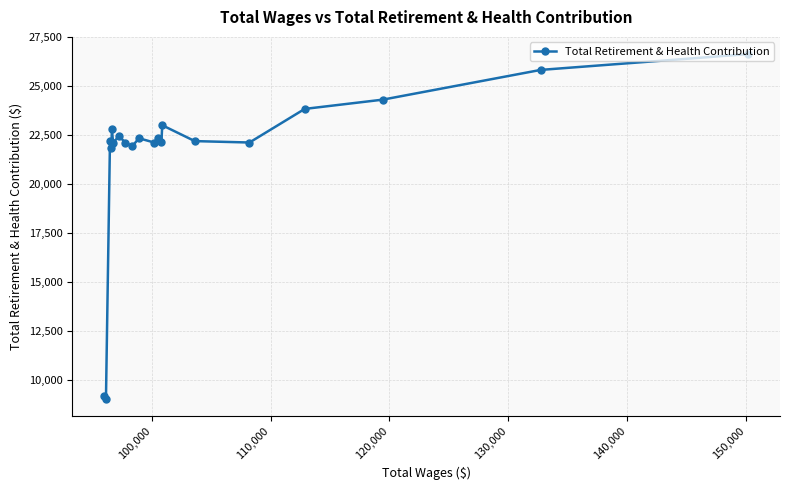

What is the minimum value shown in the chart?

9056